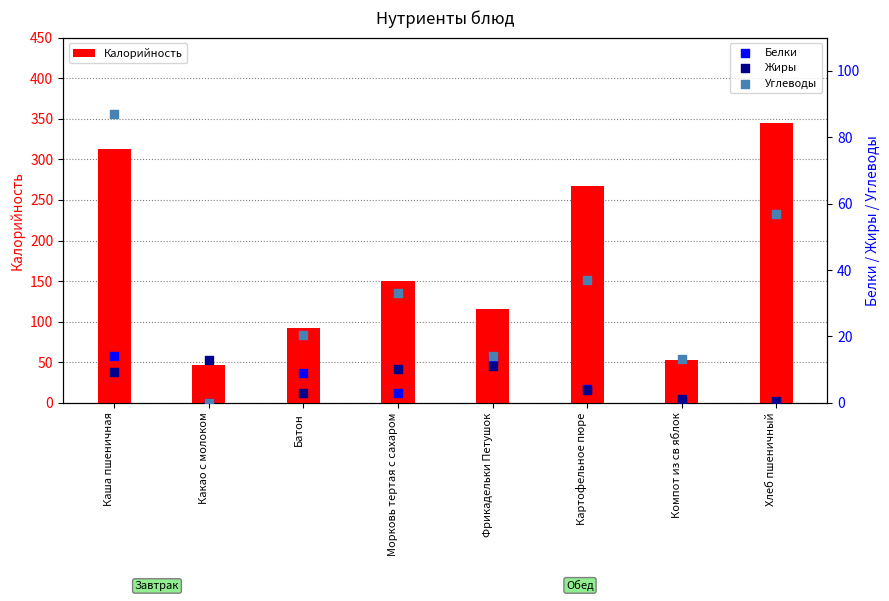

At how many categories does at least one series exceed 37?

8